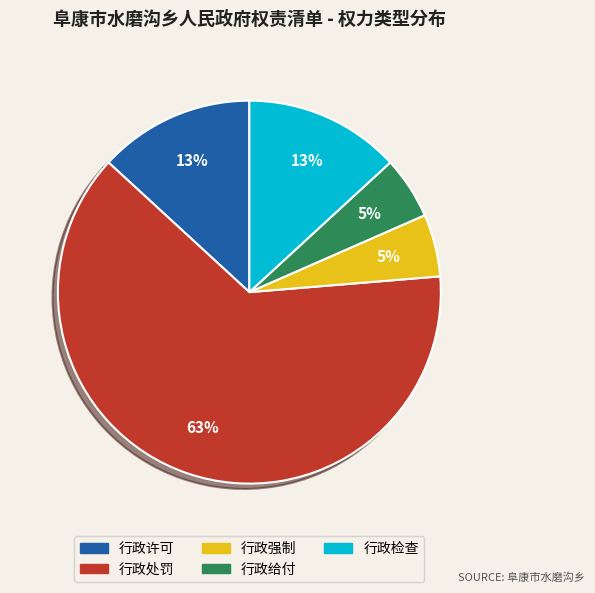

Between 行政给付 and 行政处罚, which is larger?

行政处罚